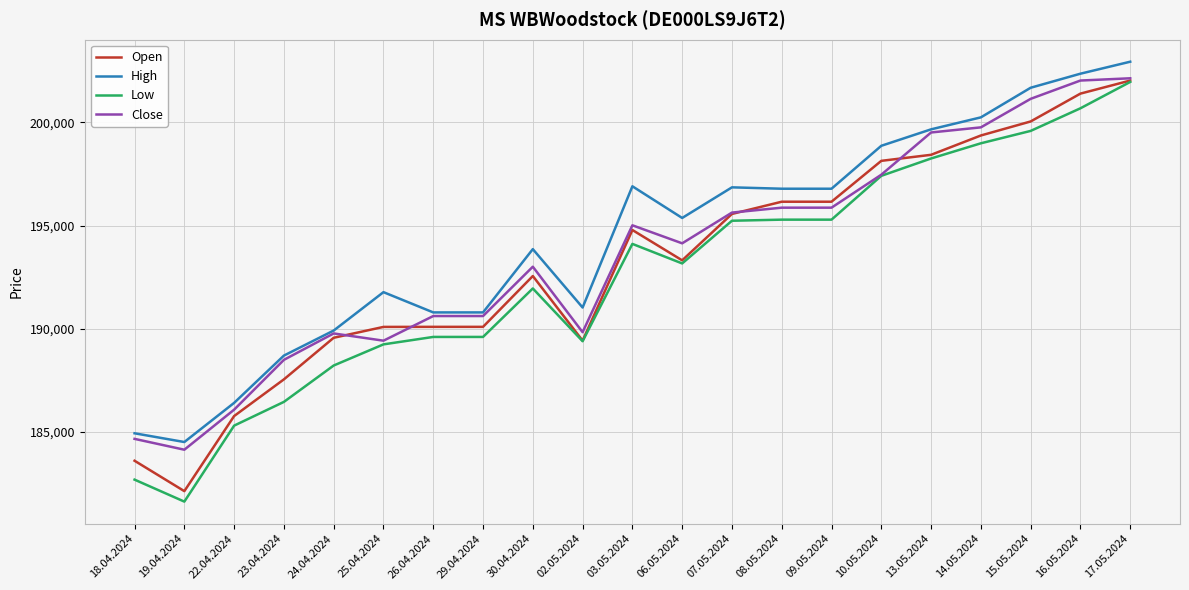

True or false: Open and High intersect in this chart.

False